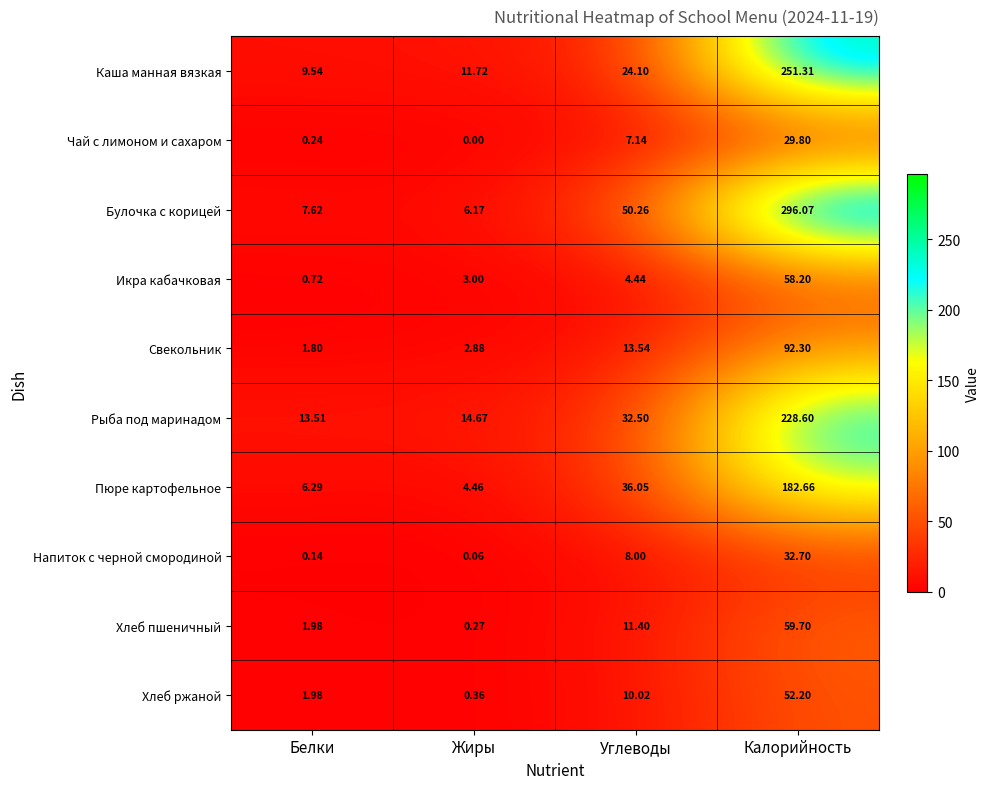

What is the difference between the highest and lowest values at Калорийность?

266.3